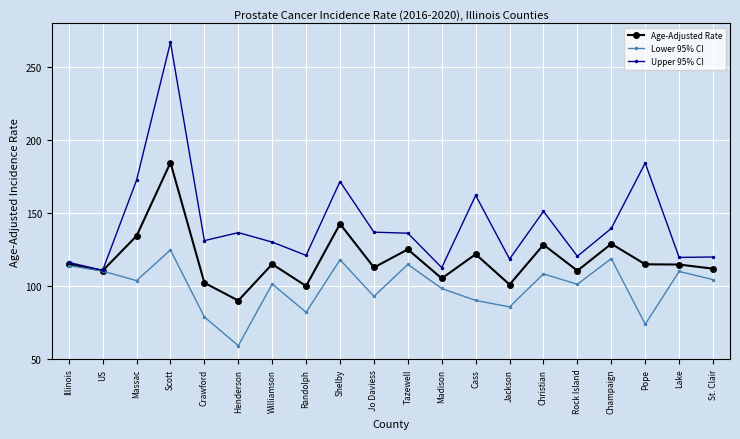

What is the sum of all Upper 95% CI values?

2858.0